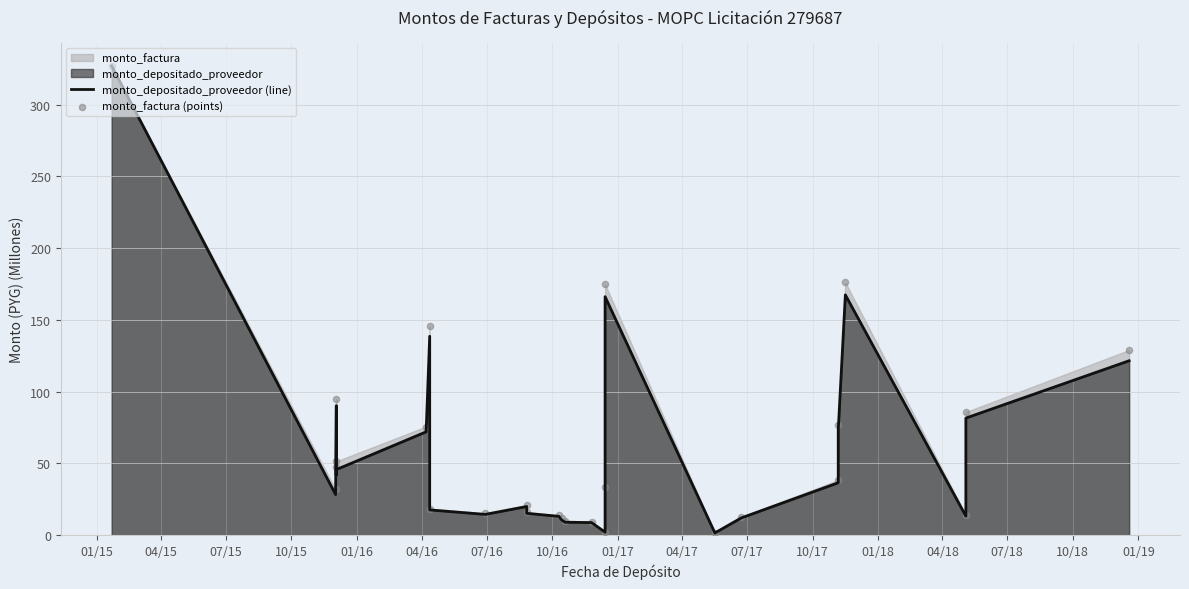

Is the value of monto_factura (points) at 04/15 greater than the value of monto_depositado_proveedor (line) at 04/18?

Yes